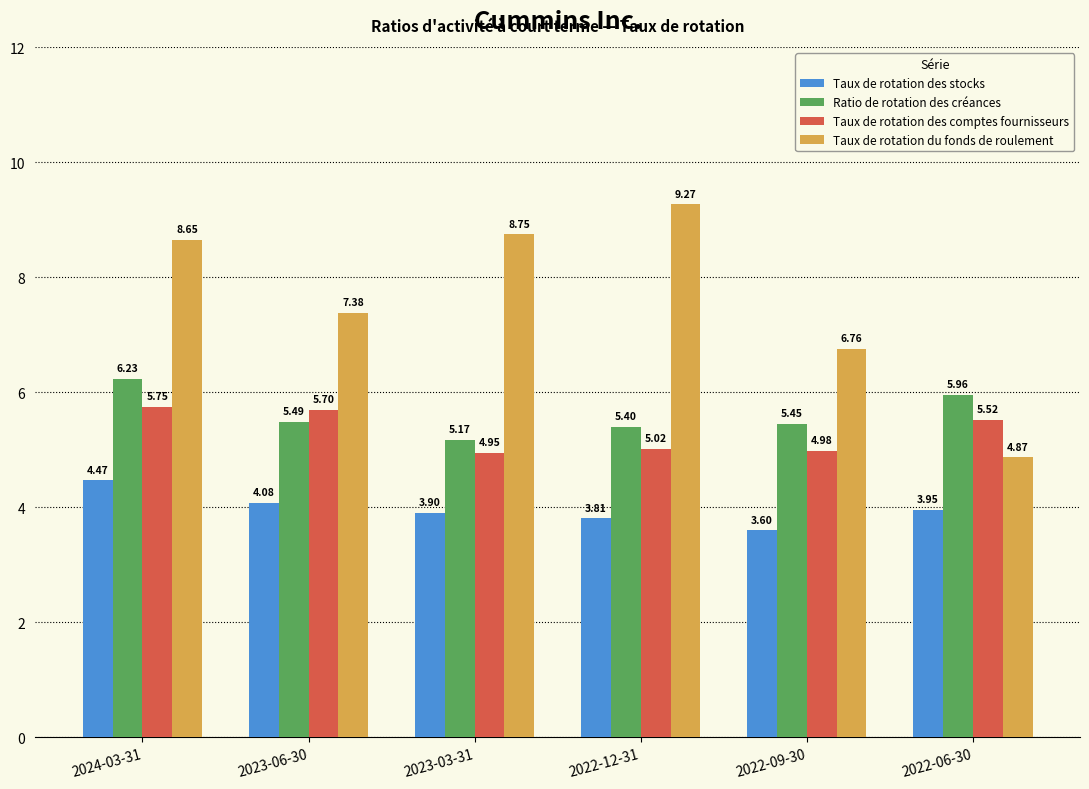

What is the maximum value shown in the chart?

9.3